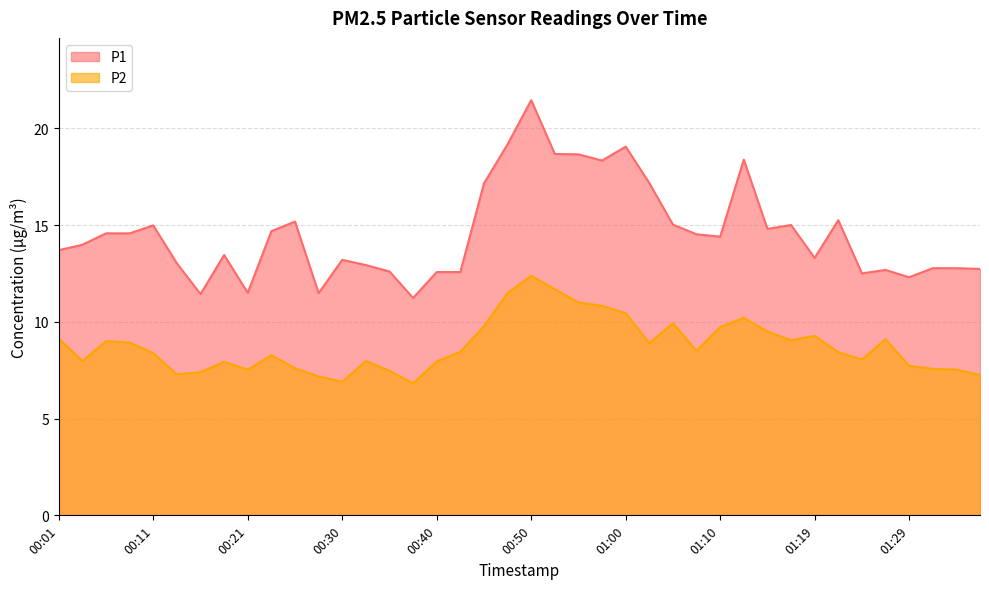

The value of P1 at 00:09 is 14.6. True or false?

True